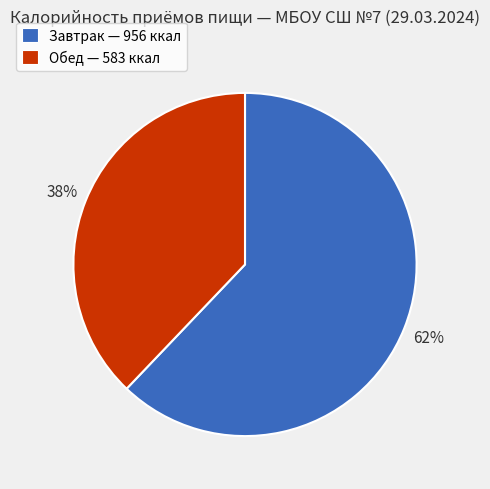

What is the largest slice in the pie chart?

Завтрак